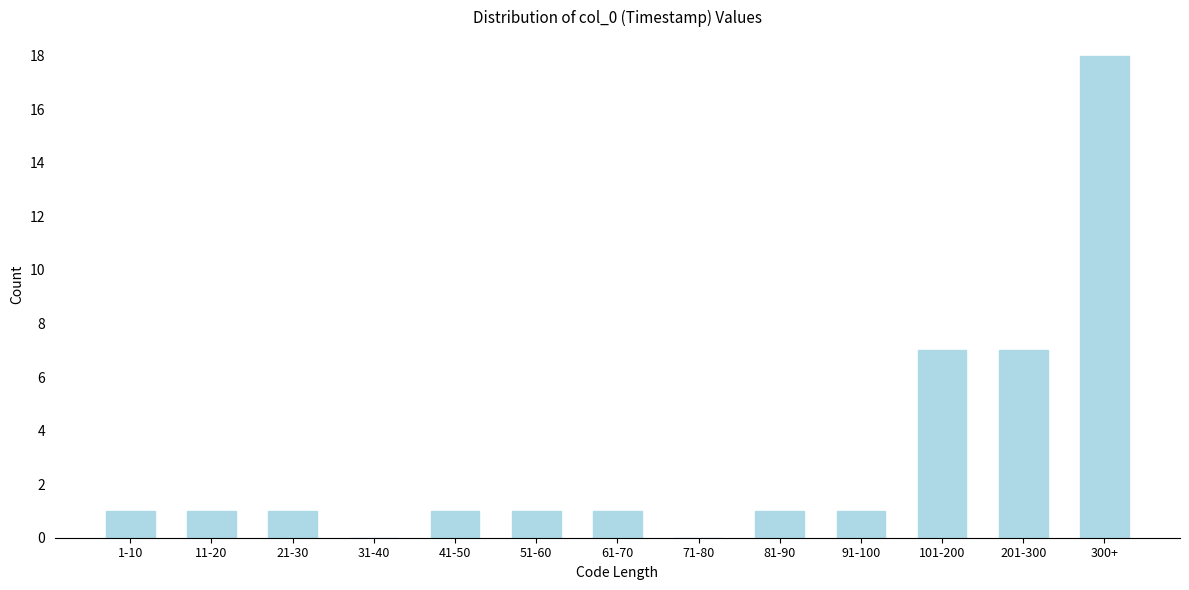

Reading left to right, list all the values displayed in this chart.

1-10=1	11-20=1	21-30=1	31-40=0	41-50=1	51-60=1	61-70=1	71-80=0	81-90=1	91-100=1	101-200=7	201-300=7	300+=18